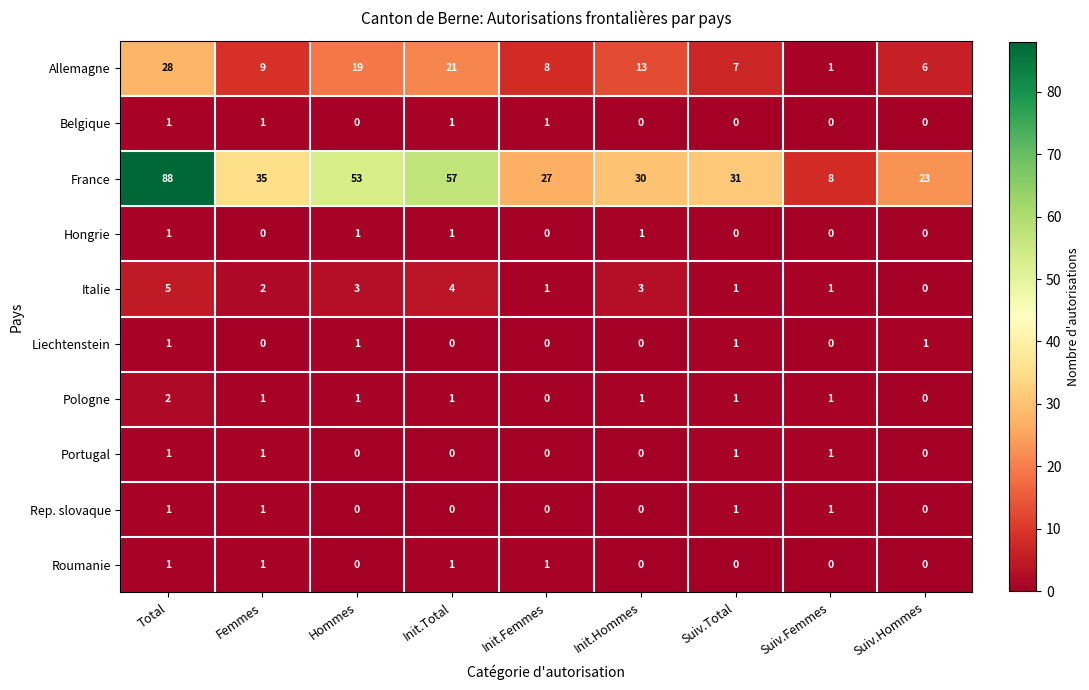

What is the spread (max minus min) of values at Hommes?

53